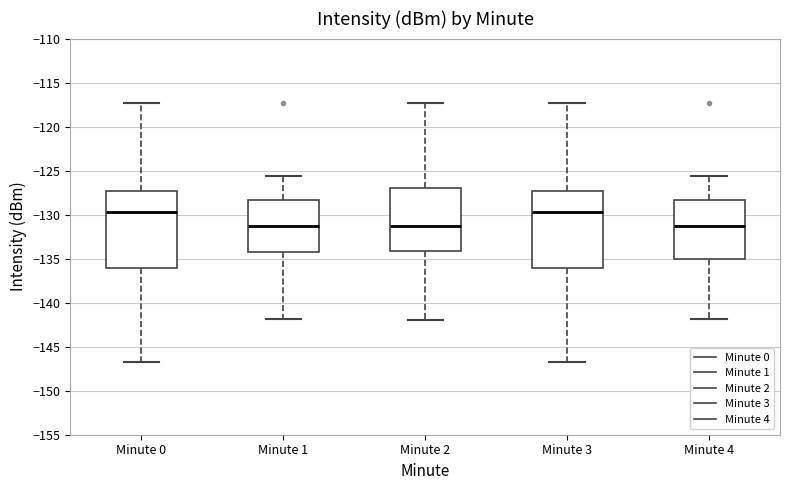

Reading left to right, transcribe this box plot: for each box, give where its median line is, the range the box spans, and where its two whiskers end, as read against the y-axis. The values are not printed on the chart, so give them approximately, as read against the axis.

Minute 0: median -130.0, box -136.0 to -127.5, whiskers -147.0 to -117.5
Minute 1: median -131.5, box -134.0 to -128.5, whiskers -142.0 to -125.5
Minute 2: median -131.5, box -134.0 to -127.0, whiskers -142.0 to -117.5
Minute 3: median -130.0, box -136.0 to -127.5, whiskers -147.0 to -117.5
Minute 4: median -131.5, box -135.0 to -128.5, whiskers -142.0 to -125.5